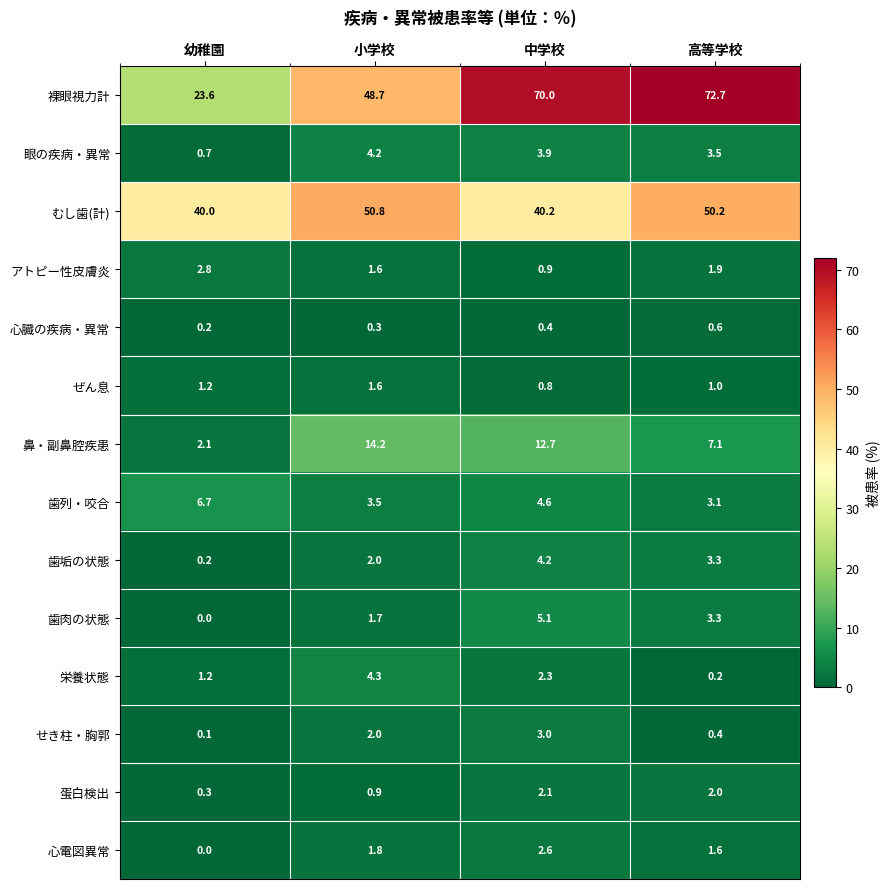

What is the difference between the maximum and minimum values in the 栄養状態 series?

4.1